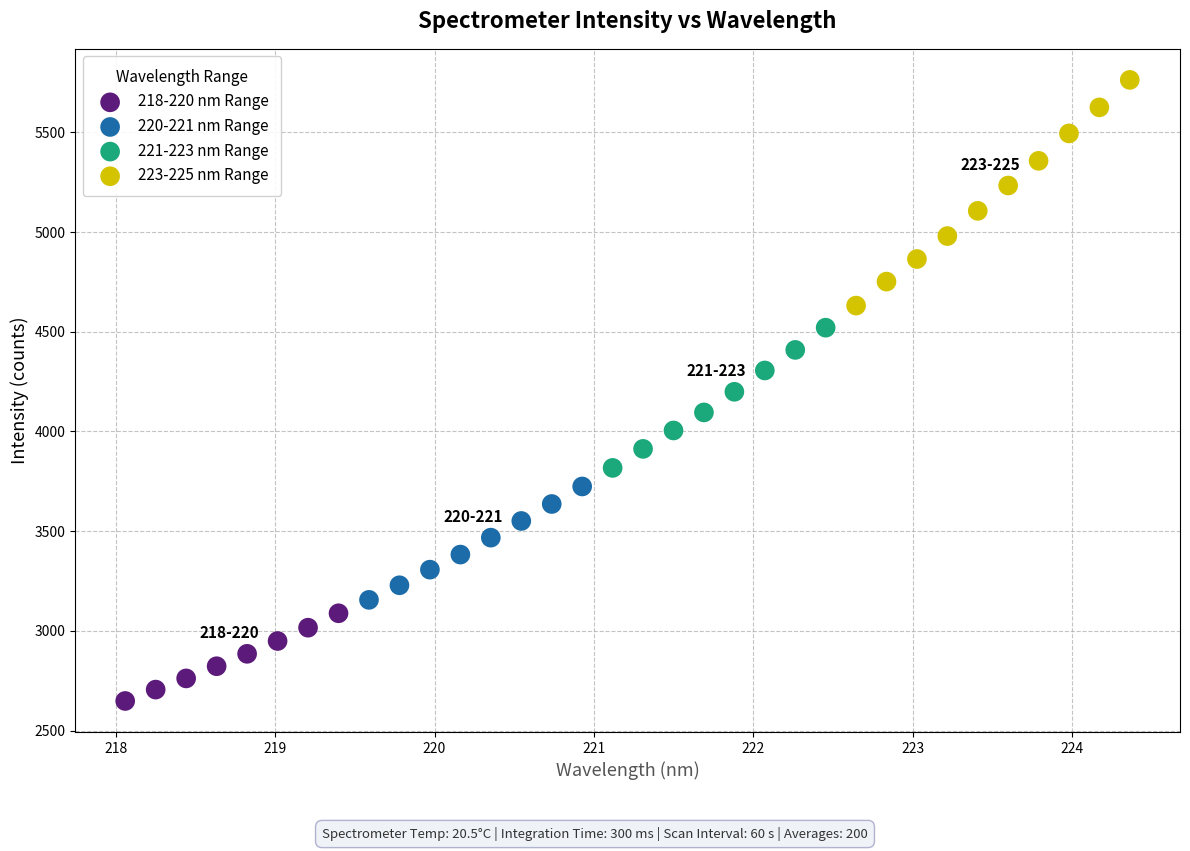

Which series contains the highest Y value?

223-225 nm Range